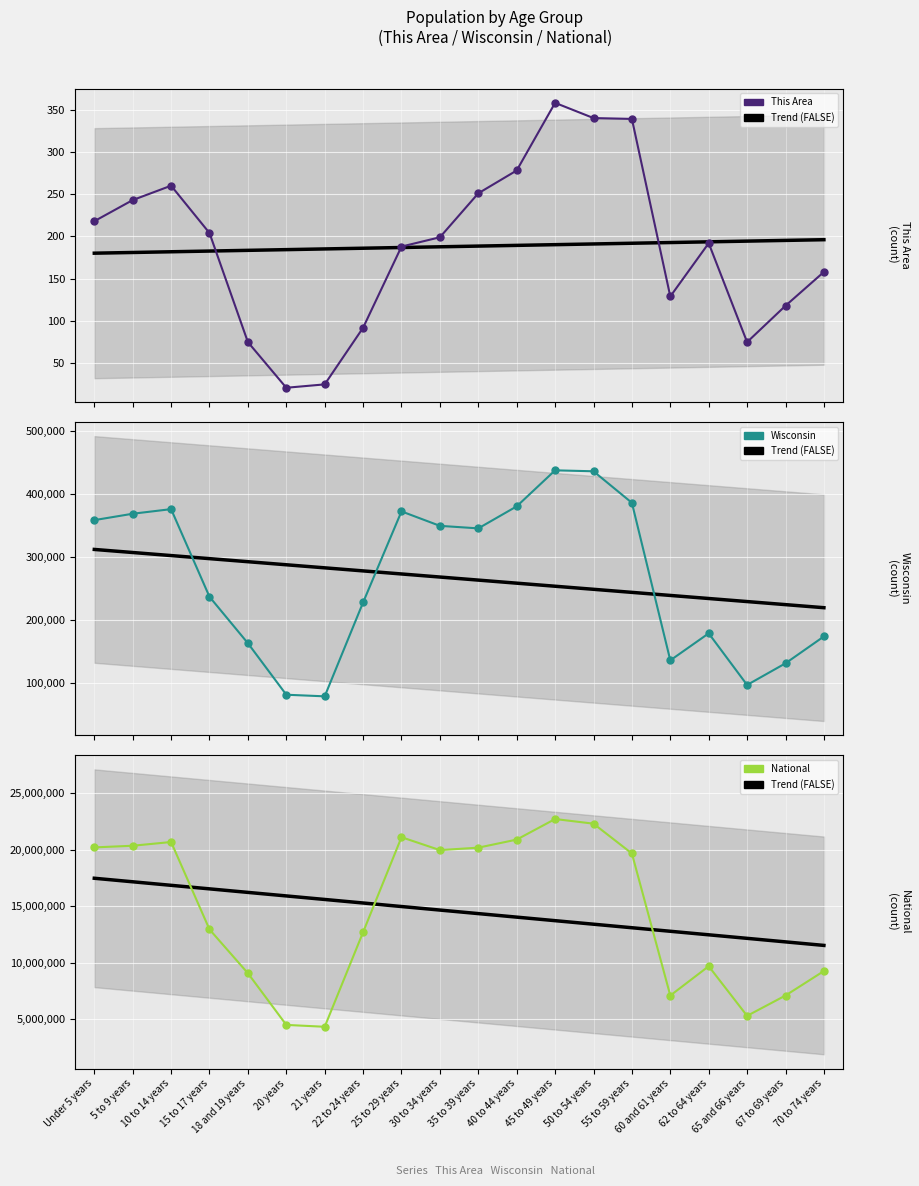

What is the label of the 19th point from the right?

5 to 9 years